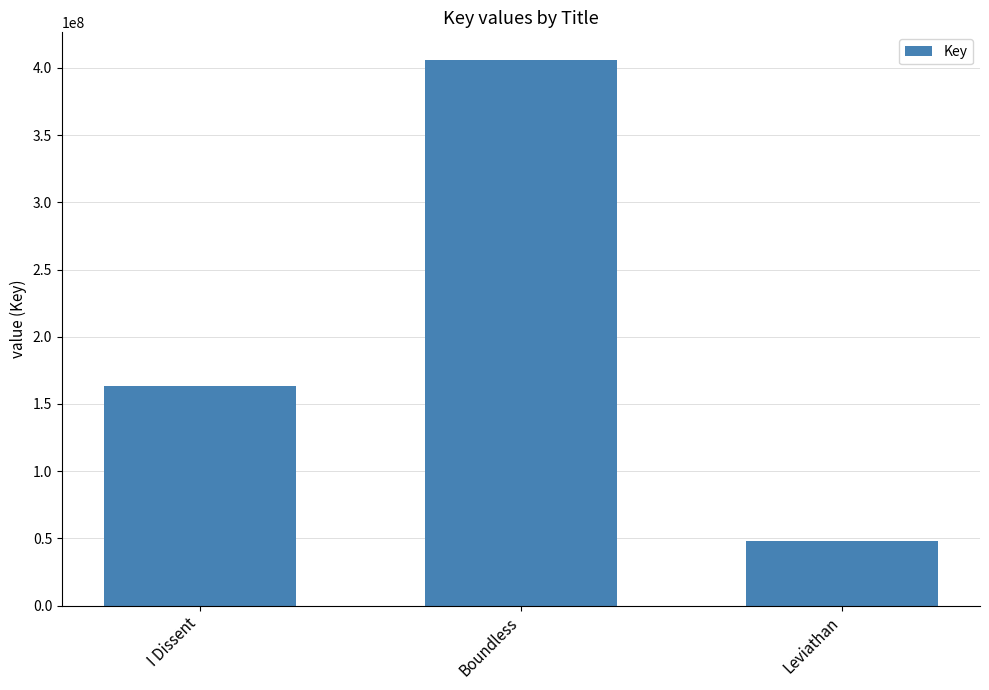

What is the approximate value at Leviathan, to the nearest 10?

47860100